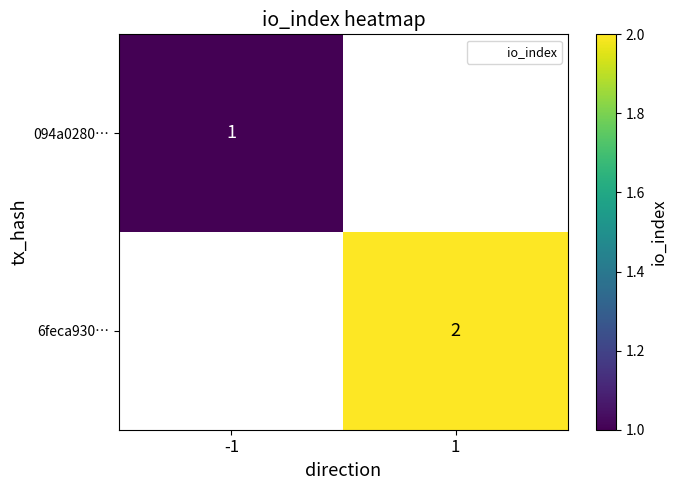

List the series in order of their overall mean, lowest first.

094a0280…, 6feca930…